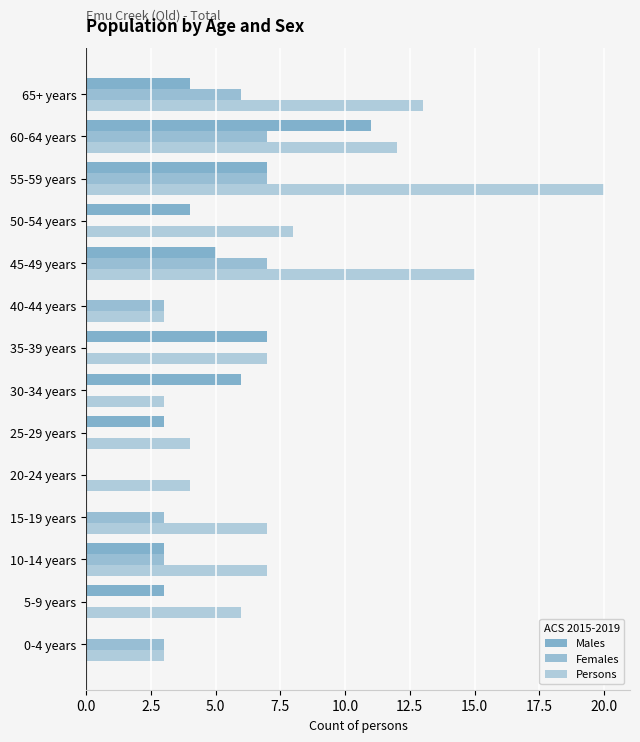

How many data points does each series have?

14